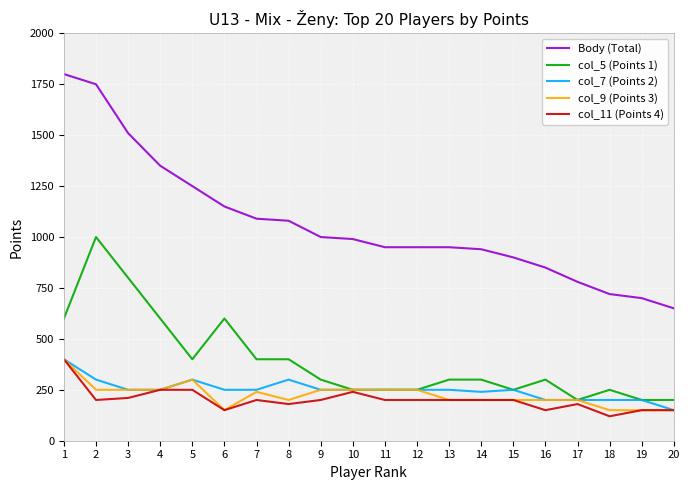

Reading left to right, what are all the values shown in this chart?

Body (Total): 1800	1750	1510	1350	1250	1150	1090	1080	1000	990	950	950	950	940	900	850	780	720	700	650
col_5 (Points 1): 600	1000	800	600	400	600	400	400	300	250	250	250	300	300	250	300	200	250	200	200
col_7 (Points 2): 400	300	250	250	300	250	250	300	250	250	250	250	250	240	250	200	200	200	200	150
col_9 (Points 3): 400	250	250	250	300	150	240	200	250	250	250	250	200	200	200	200	200	150	150	150
col_11 (Points 4): 400	200	210	250	250	150	200	180	200	240	200	200	200	200	200	150	180	120	150	150